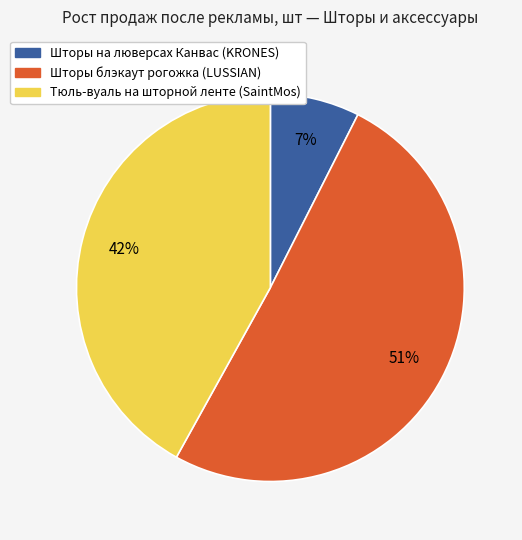

Does Шторы на люверсах Канвас (KRONES) account for over 50% of the chart?

No